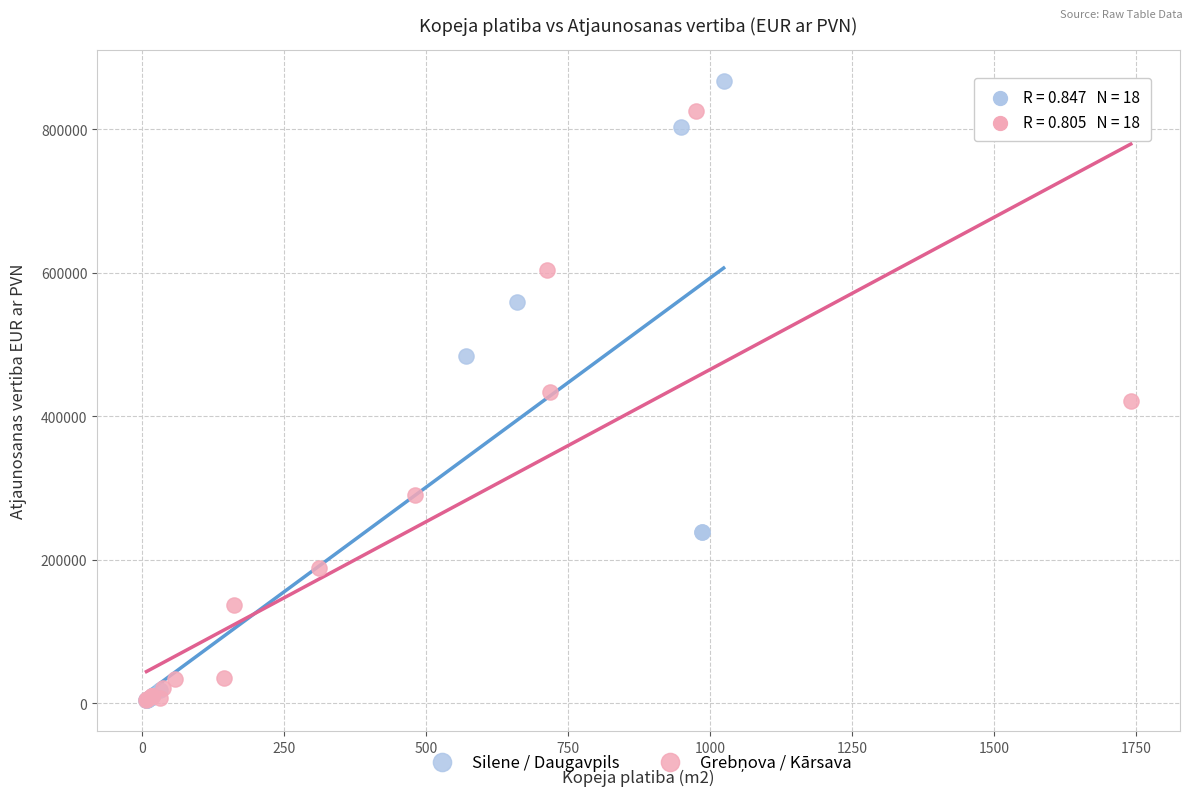

Which series contains the highest Y value?

Silene / Daugavpils